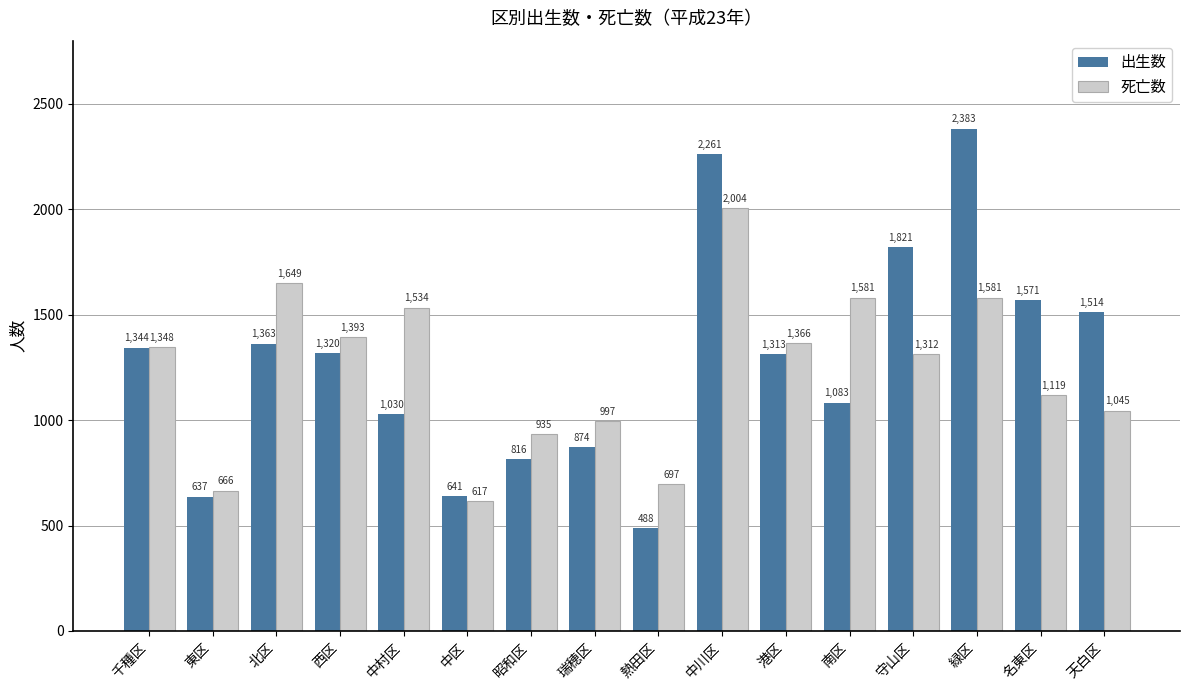

Rank the series by their maximum value, from highest to lowest.

出生数, 死亡数